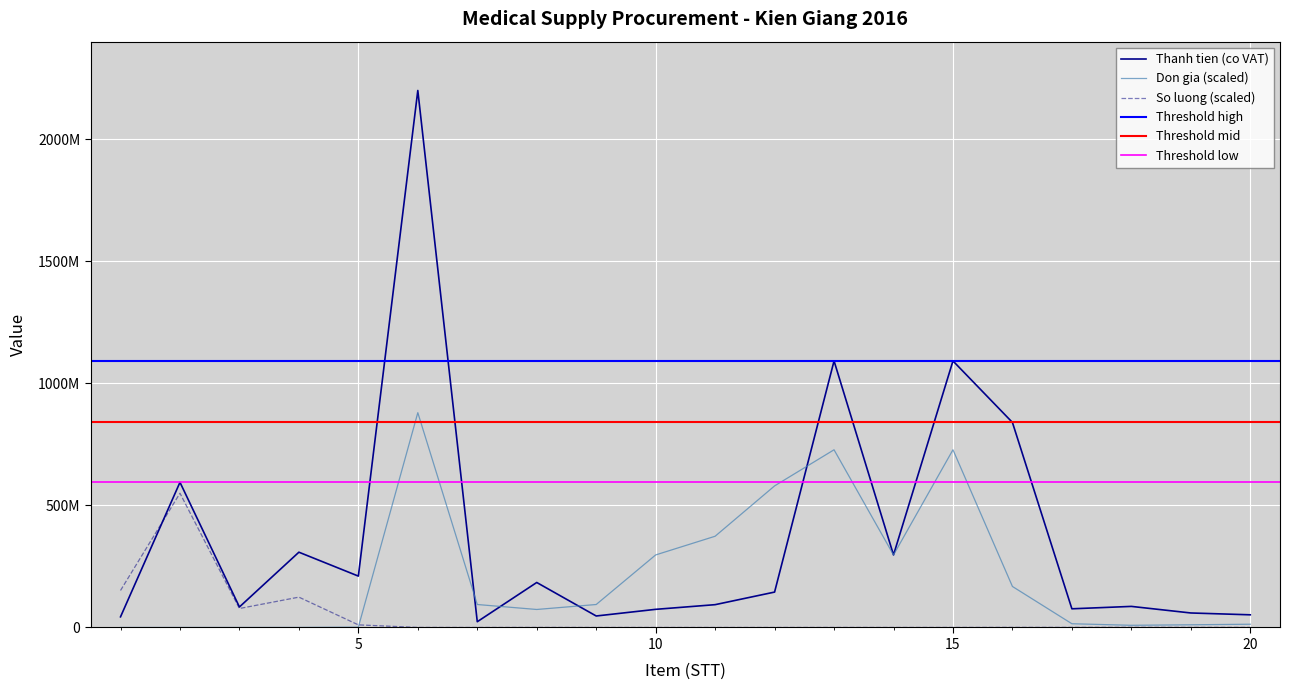

Rank the series by their average value, from lowest to highest.

So luong, Don gia (co VAT), Thanh tien (ty dong)